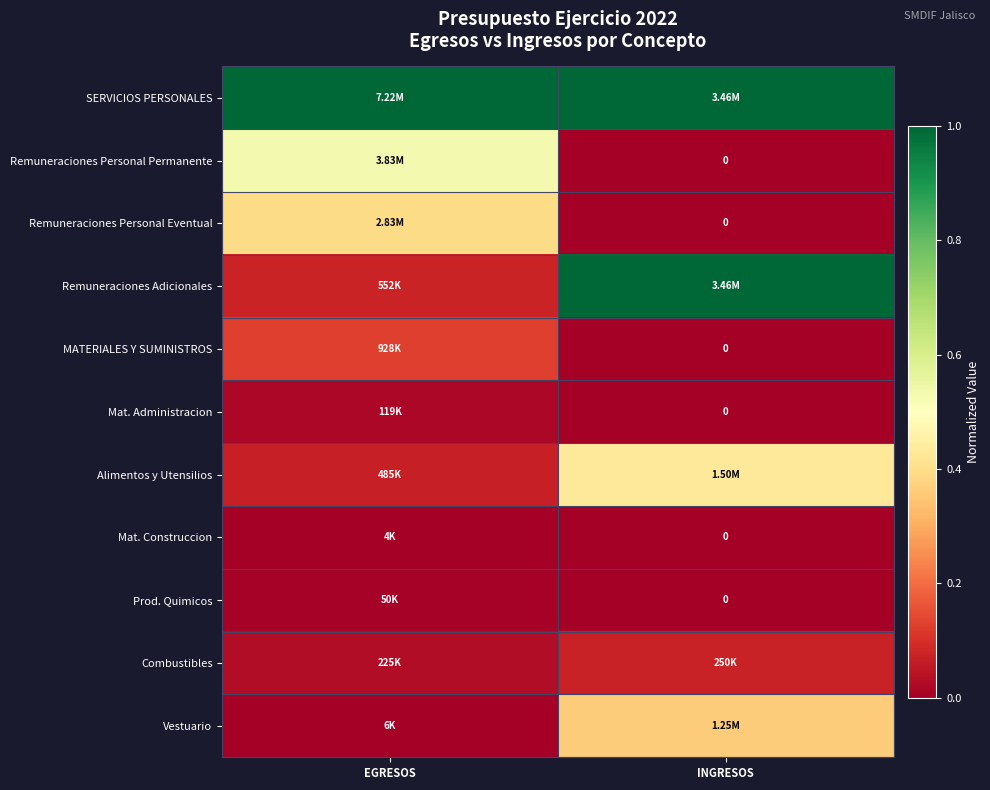

The value of Alimentos y Utensilios at EGRESOS is 0.1. True or false?

True